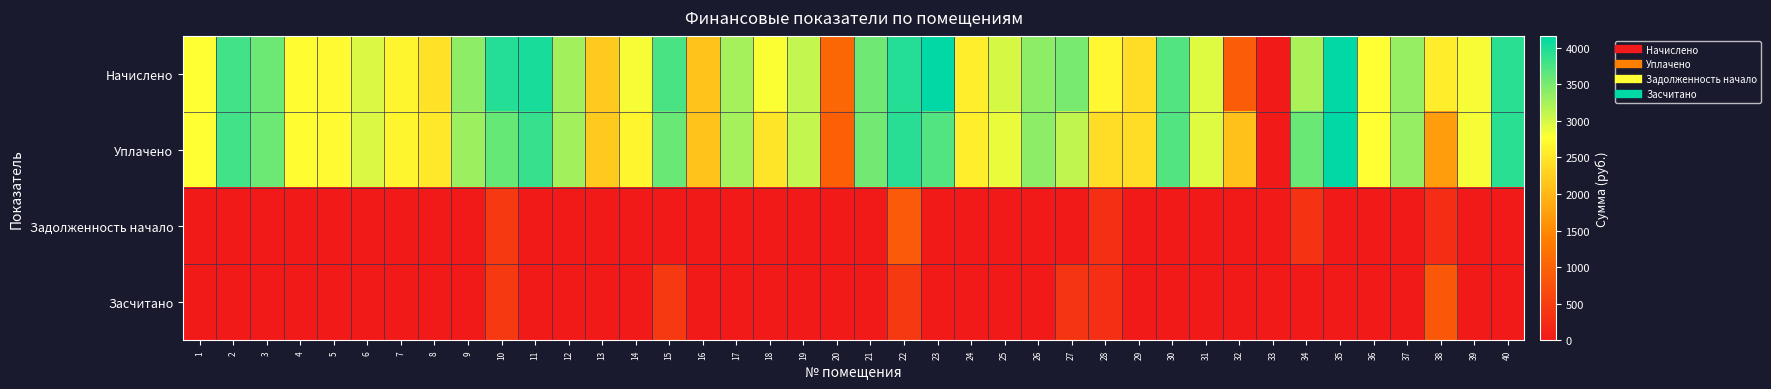

Which series has the largest total across all categories?

Начислено